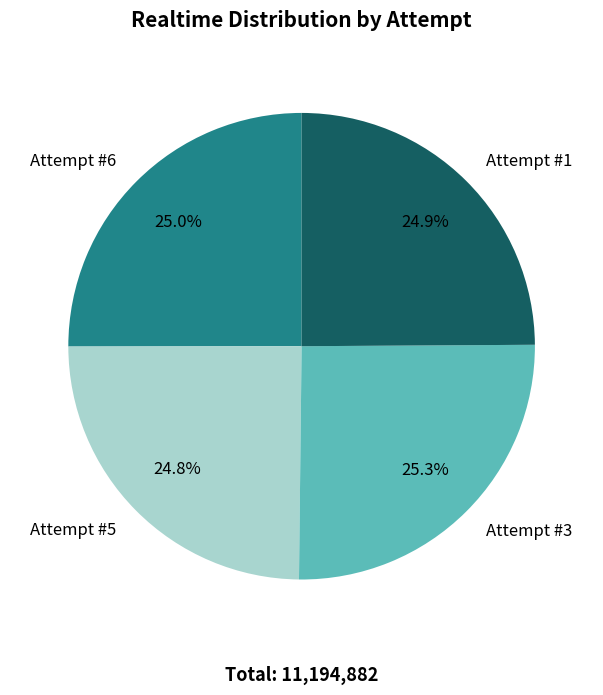

Does any single category account for the majority?

No